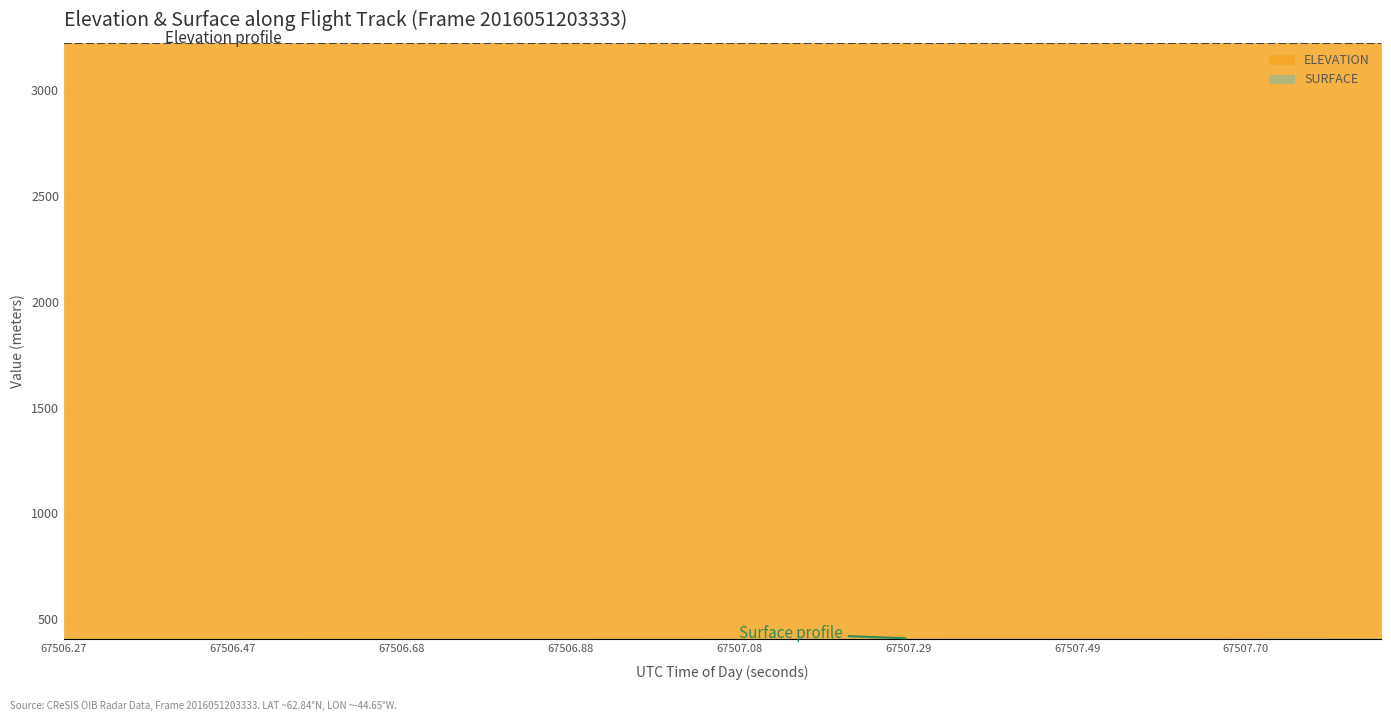

What is the change in value from 7 to 19?

+0.1